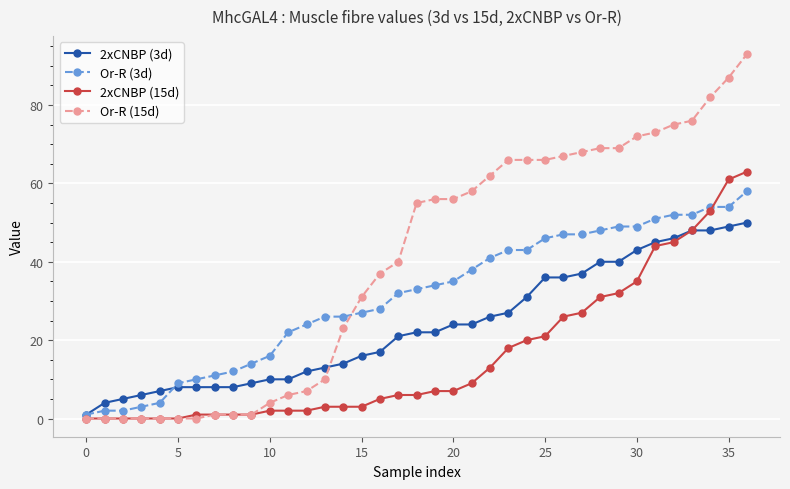

What are all the series names shown in the legend?

2xCNBP (3d), Or-R (3d), 2xCNBP (15d), Or-R (15d)